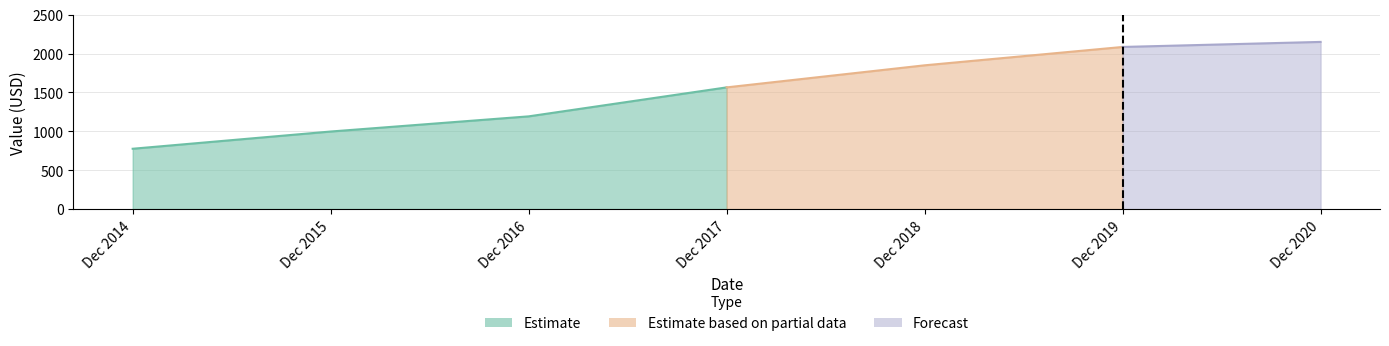

Reading right to left, list all the values displayed in this chart.

2149.5	2084.7	1848.6	1564.9	1192.3	997.5	776.0